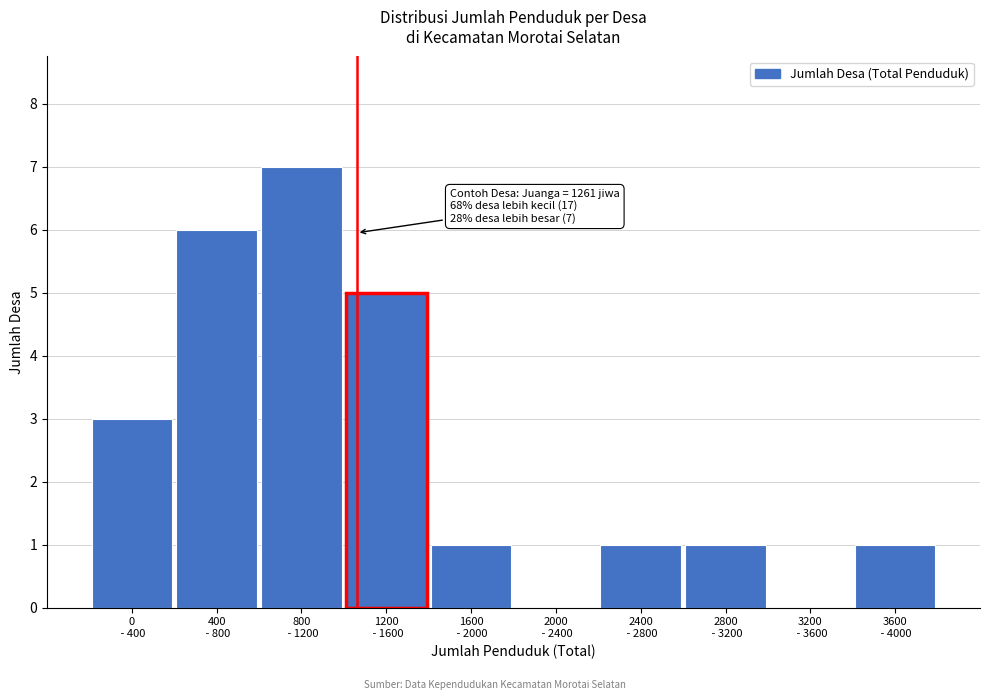

What is the maximum value shown in the chart?

7